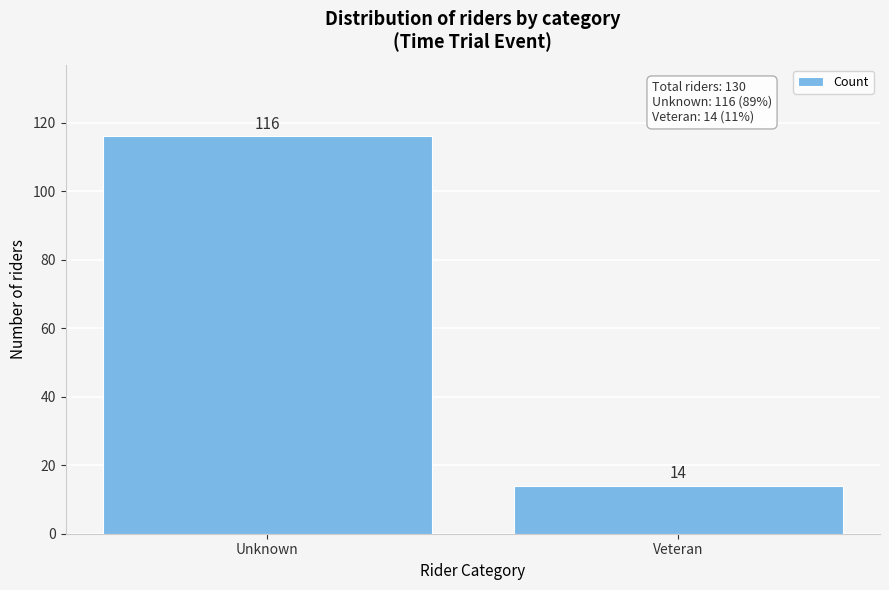

Reading left to right, transcribe all the data shown in this chart.

116	14